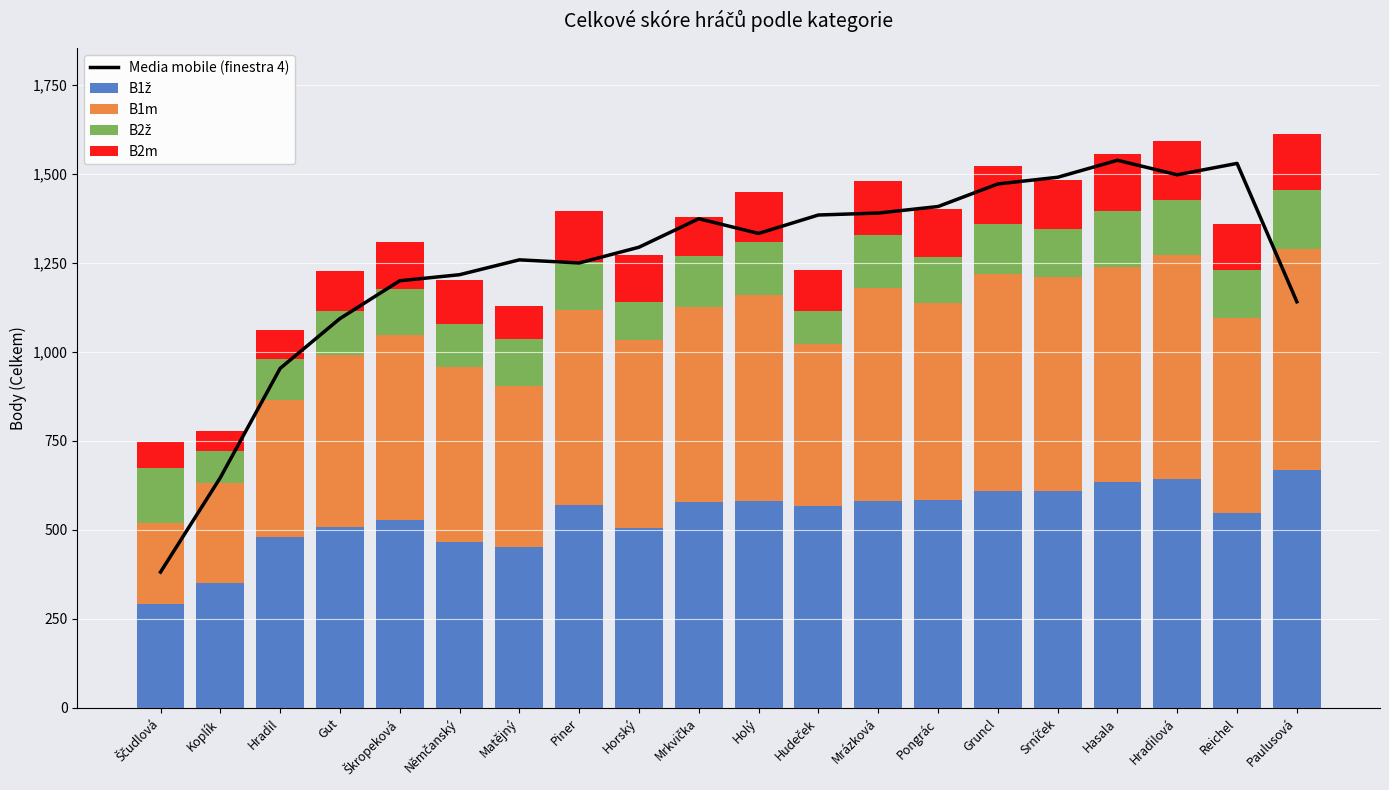

Between Mrkvička and Pongrác, which is larger?

Pongrác